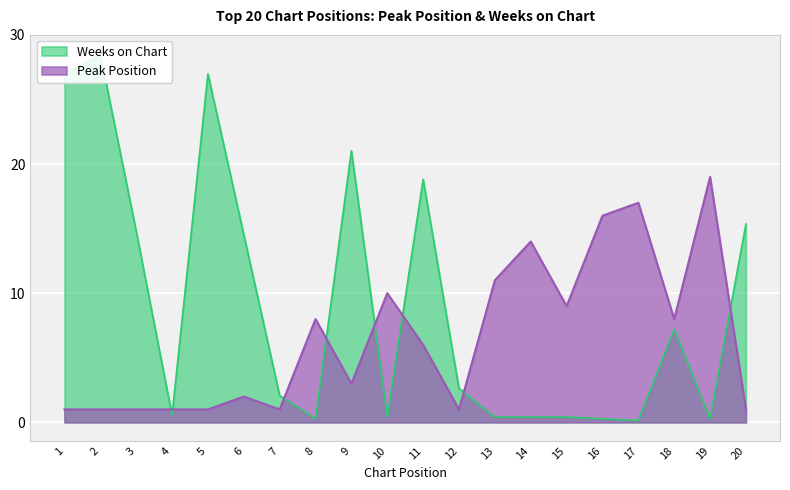

Which series ends up on top after the final intersection of Weeks on Chart and Peak Position?

Weeks on Chart